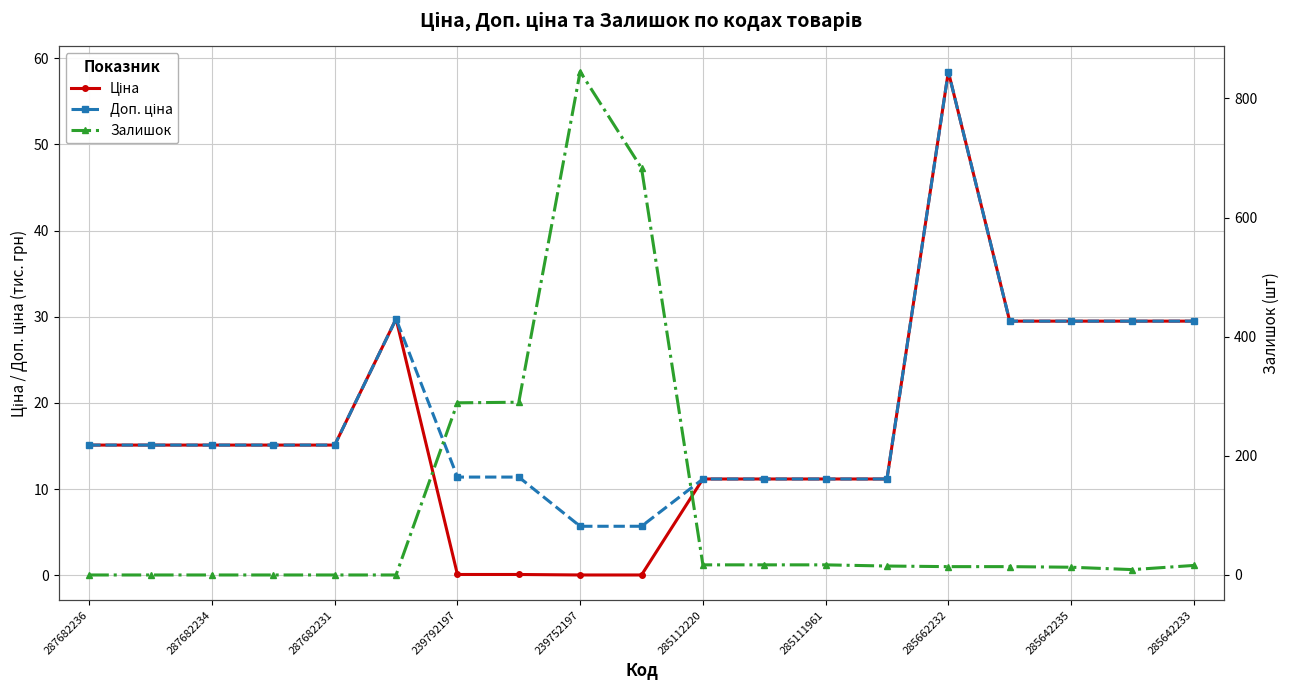

Which series changed the most between 285662232 and 285642233?

Залишок